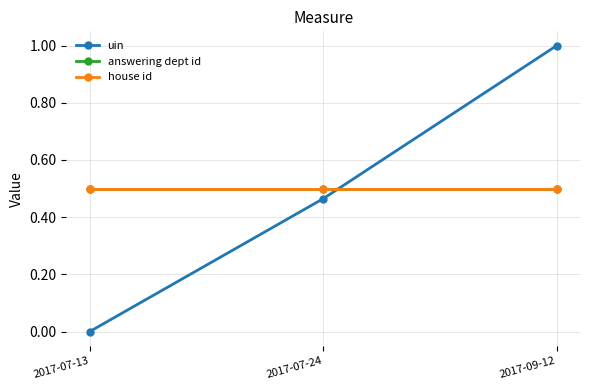

Rank the series at 2017-07-24 from highest to lowest value.

answering dept id, house id, uin